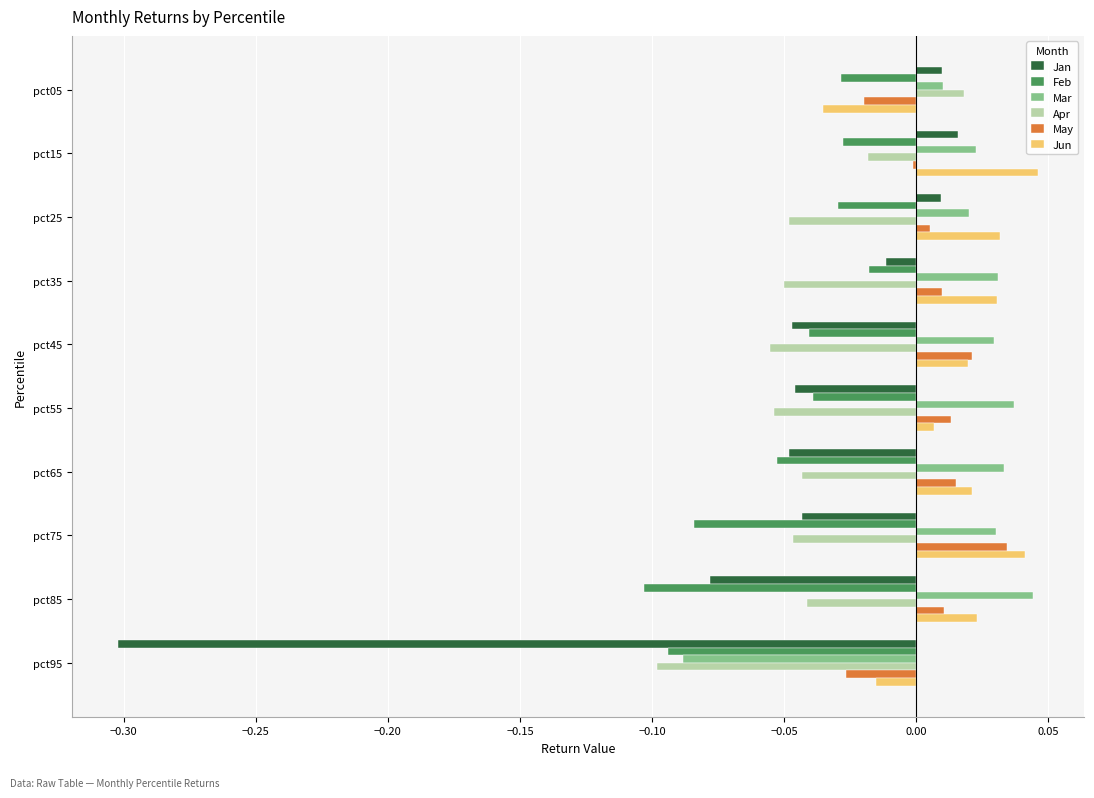

Is it true that Feb equals -0.0 at pct45?

True